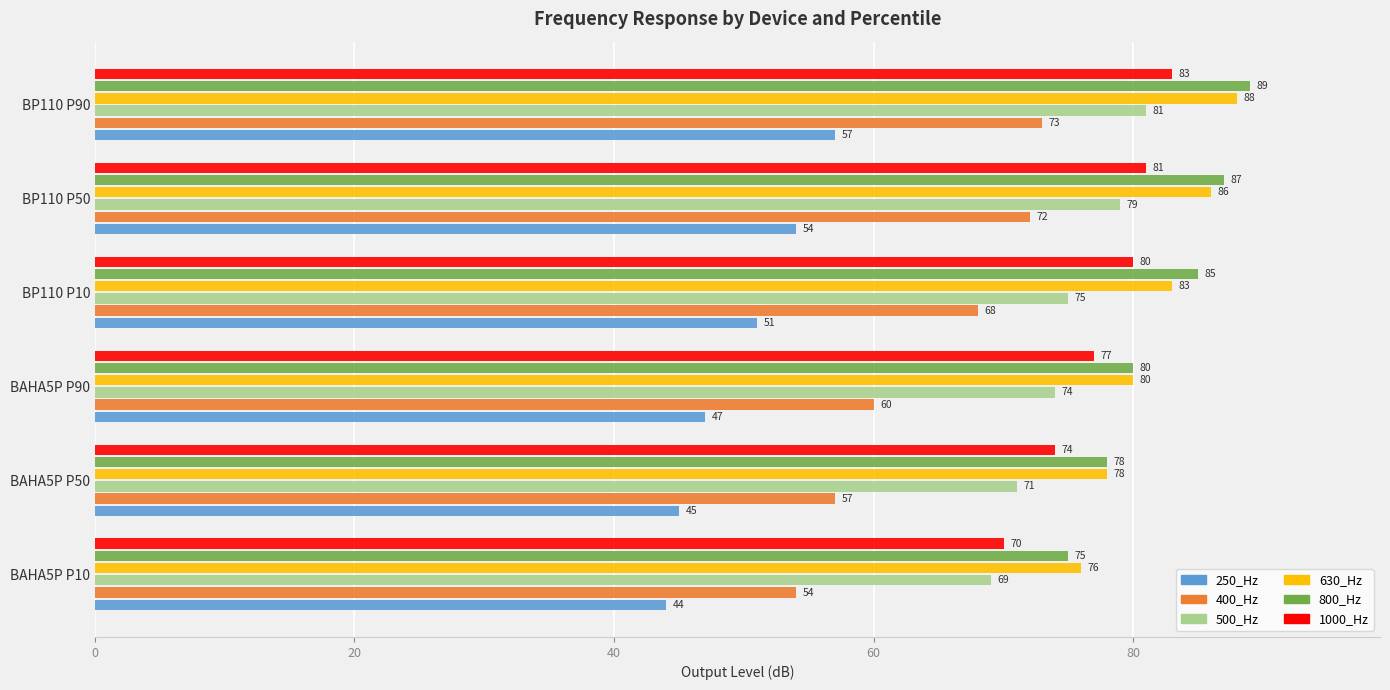

Which series changed the most between BAHA5P P50 and BP110 P10?

400_Hz